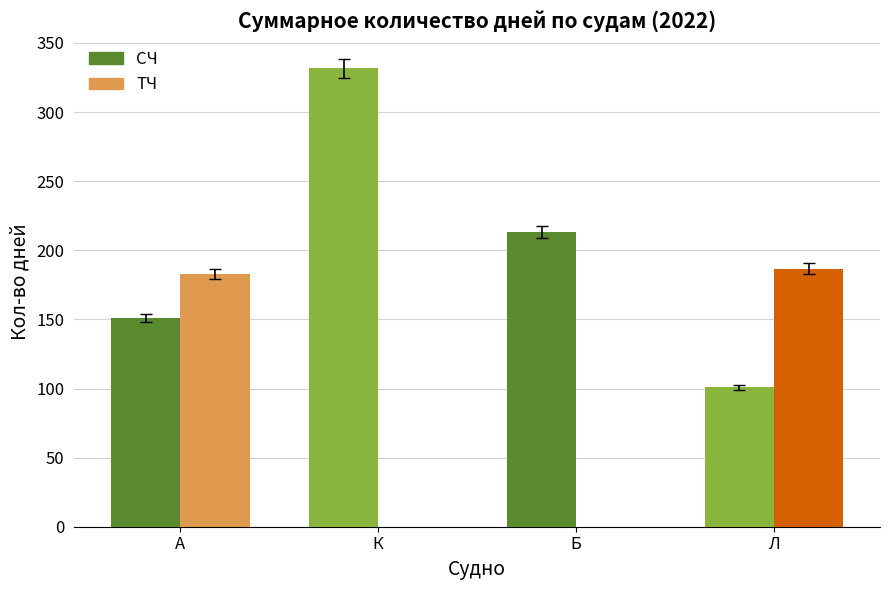

What is the difference between the ТЧ values at Б and Л?

186.7